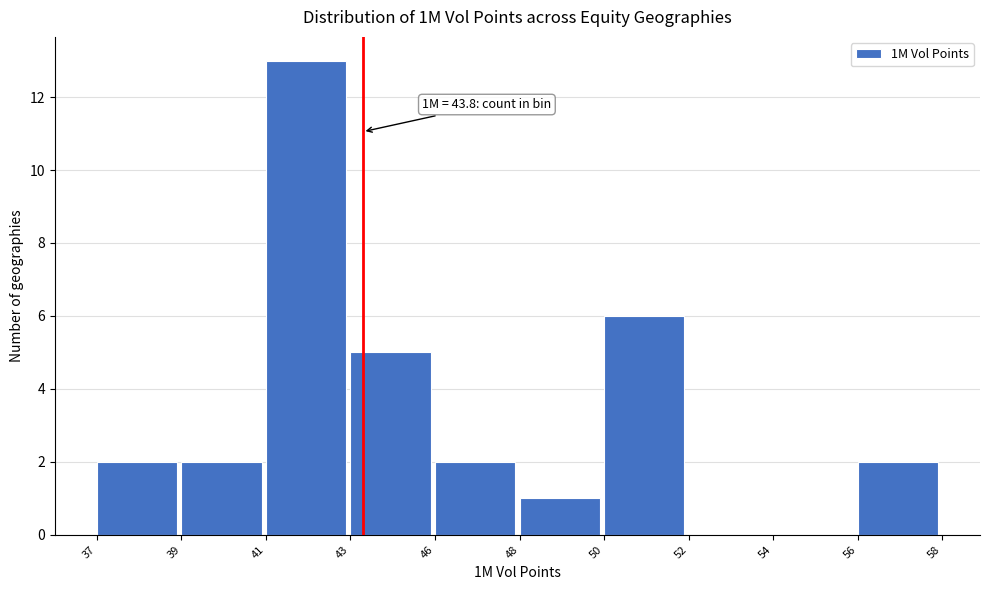

Reading left to right, list all the values displayed in this chart.

37=2	39=2	41=13	43=5	46=2	48=1	50=6	52=0	54=0	56=2